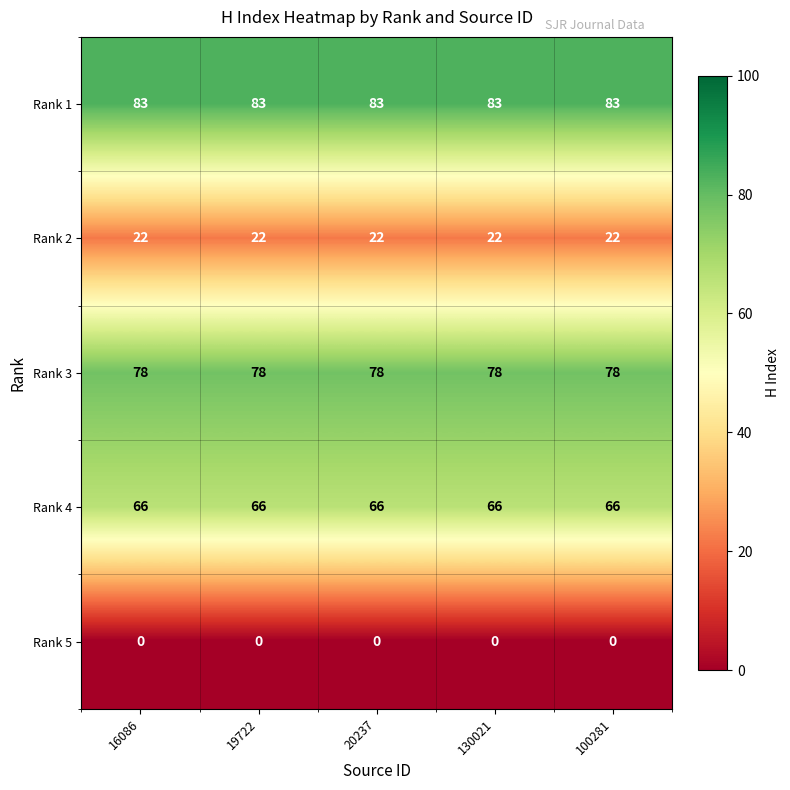

Rank the series by their maximum value, from lowest to highest.

Rank 5, Rank 2, Rank 4, Rank 3, Rank 1